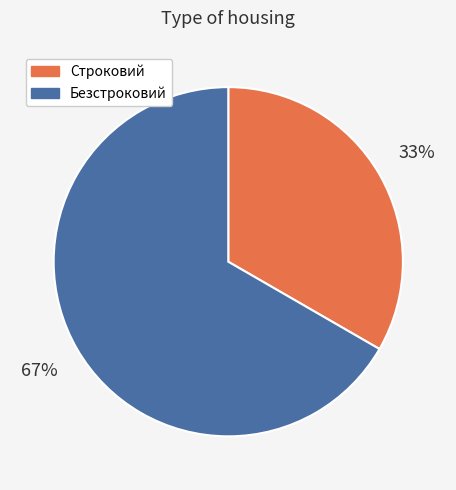

Is it true that Безстроковий is 67% of the pie?

True